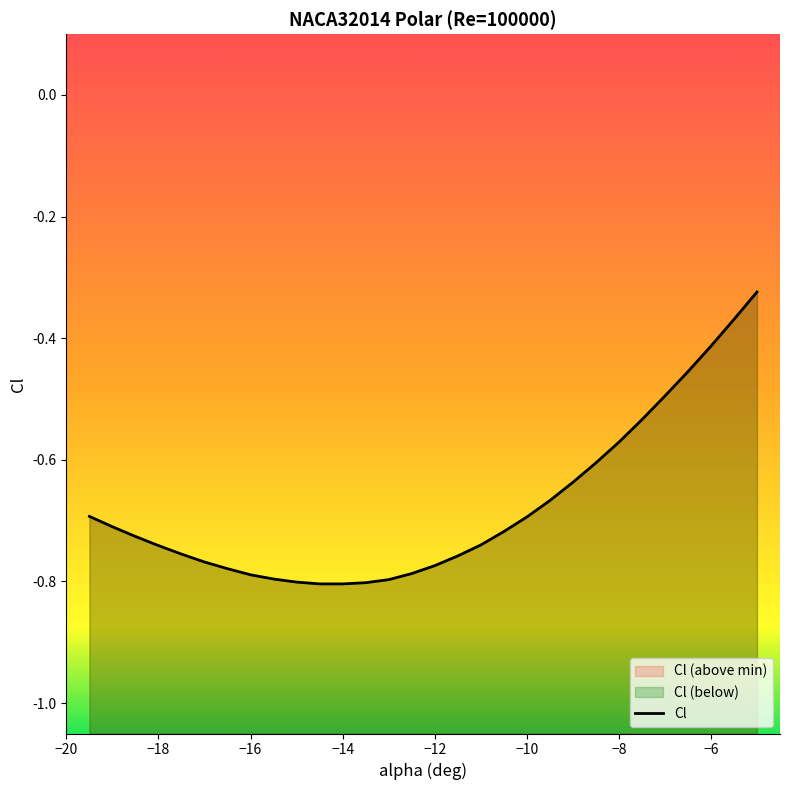

What is the approximate value at -11.5?

-0.8